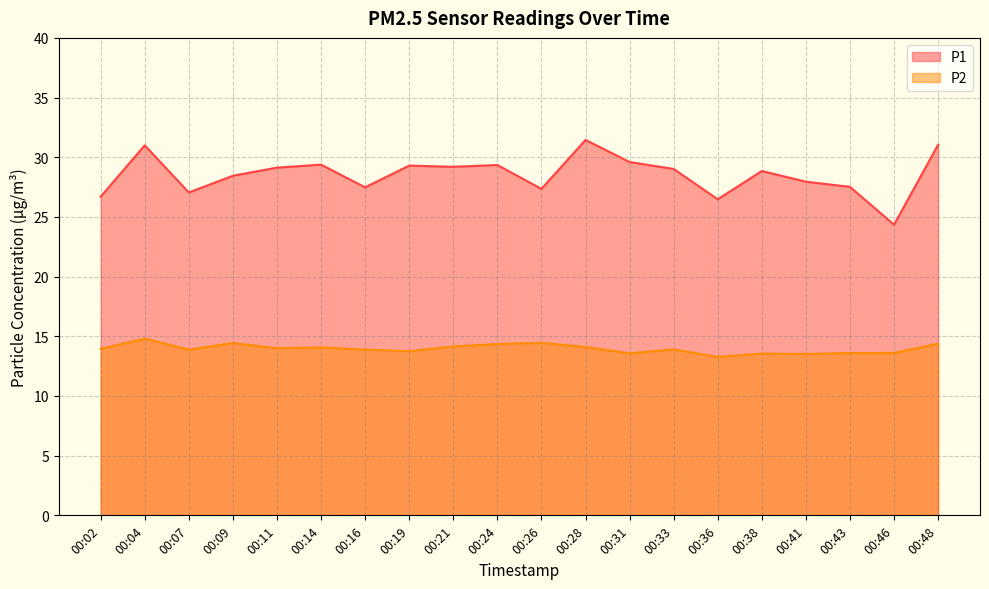

What is the total value across all series at 00:09?

42.9